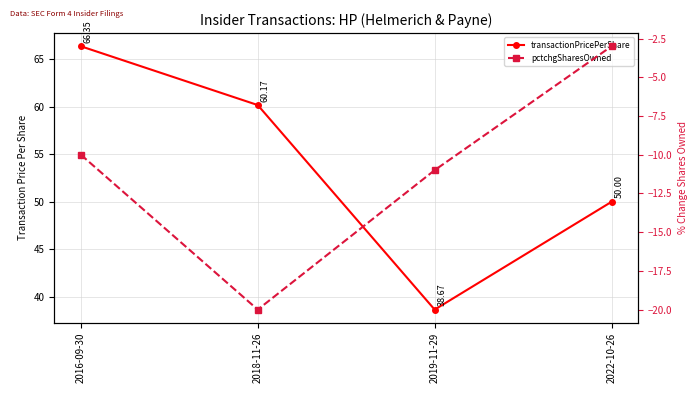

At which category is the sum across all series the highest?

2016-09-30